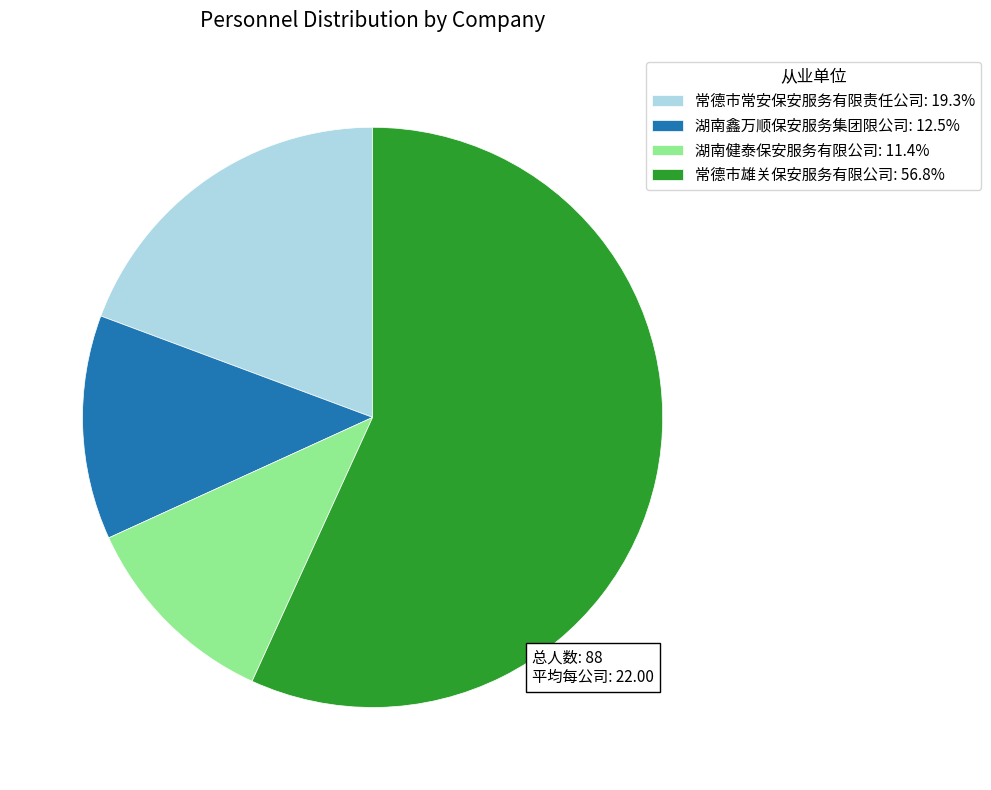

What is the ratio of the value at 常德市常安保安服务有限责任公司 to the value at 常德市雄关保安服务有限公司?

0.3